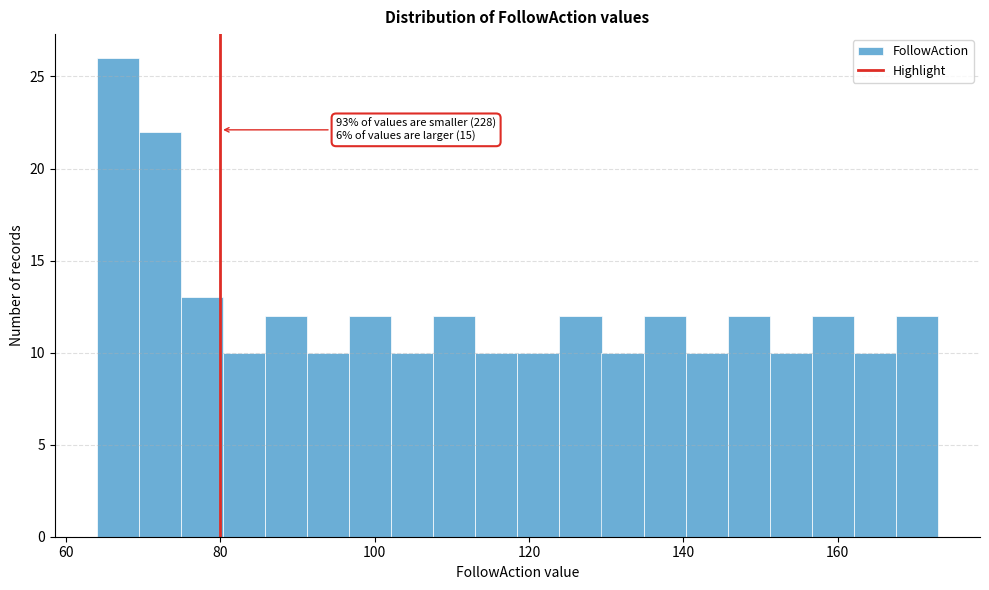

Read against the x-axis, roughly where is the centre of the tallest bar?

66